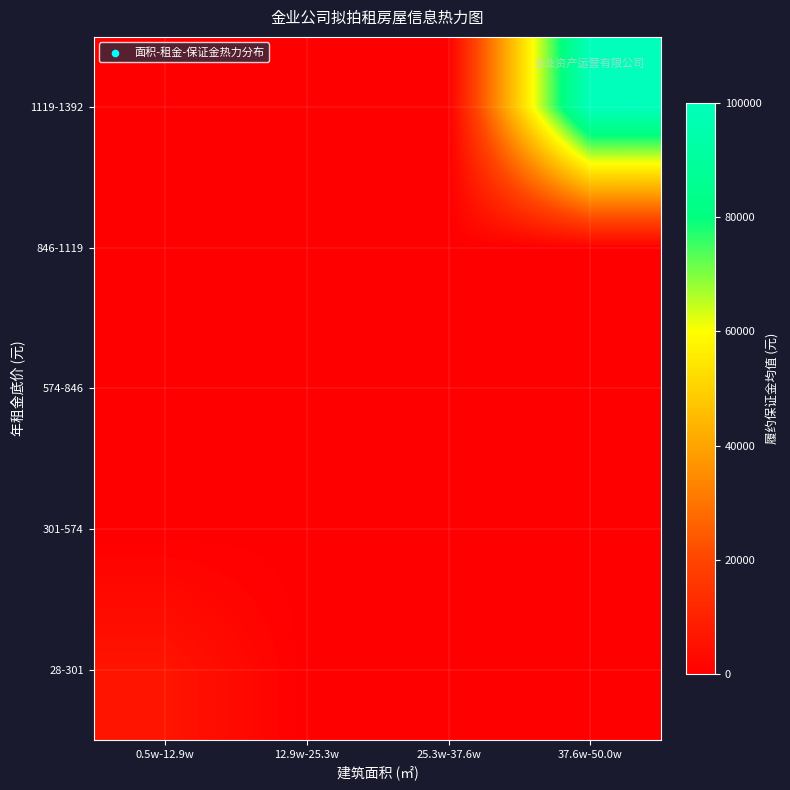

Reading left to right, list all the values displayed in this chart.

28-301: 0.5w-12.9w=6247.4	12.9w-25.3w=0.0	25.3w-37.6w=0.0	37.6w-50.0w=0.0
301-574: 0.5w-12.9w=0.0	12.9w-25.3w=0.0	25.3w-37.6w=0.0	37.6w-50.0w=0.0
574-846: 0.5w-12.9w=0.0	12.9w-25.3w=0.0	25.3w-37.6w=0.0	37.6w-50.0w=0.0
846-1119: 0.5w-12.9w=0.0	12.9w-25.3w=0.0	25.3w-37.6w=0.0	37.6w-50.0w=0.0
1119-1392: 0.5w-12.9w=0.0	12.9w-25.3w=0.0	25.3w-37.6w=0.0	37.6w-50.0w=100000.0